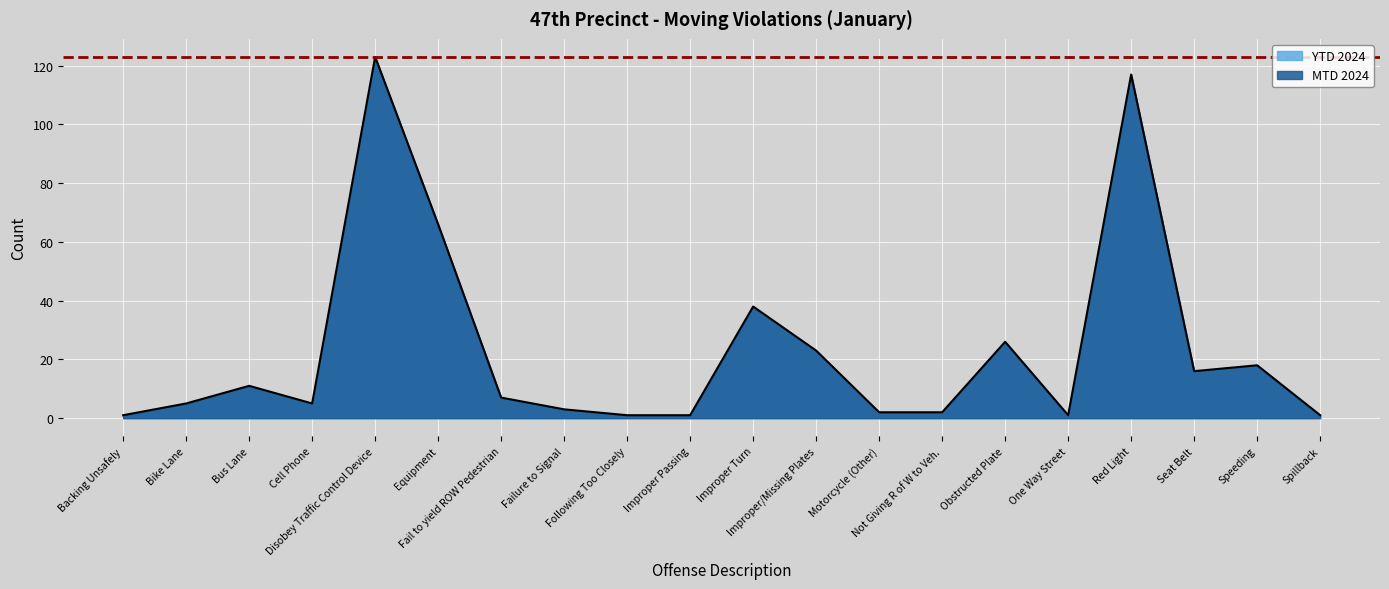

What is the label of the 7th point from the left?

Fail to yield ROW Pedestrian